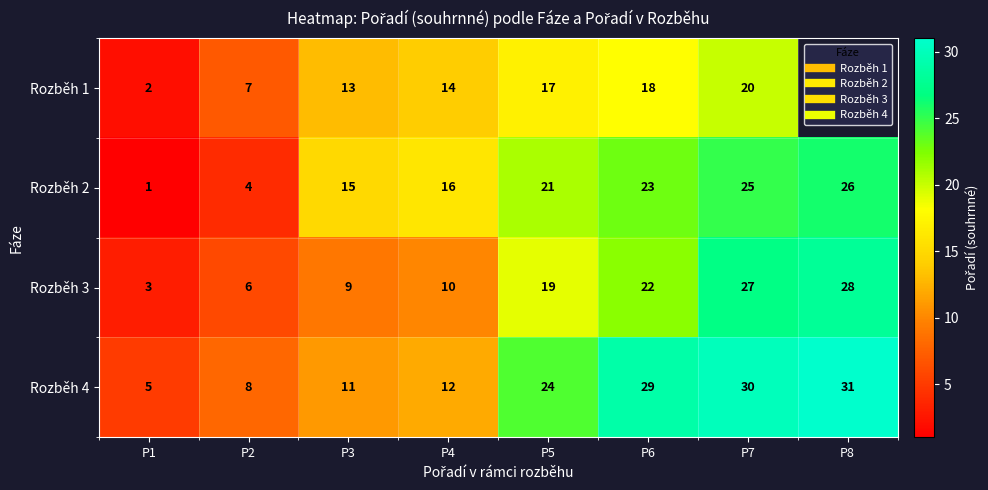

What value does the Rozběh 3 series have at P6?

22.0